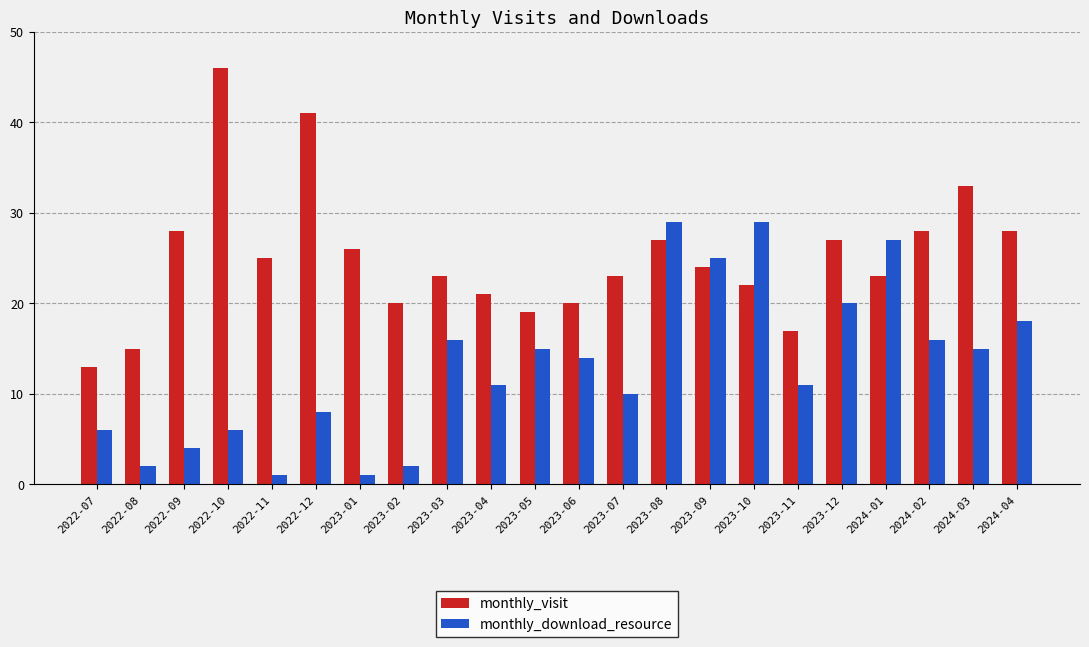

Which category has the lowest value in the monthly_visit series?

2022-07